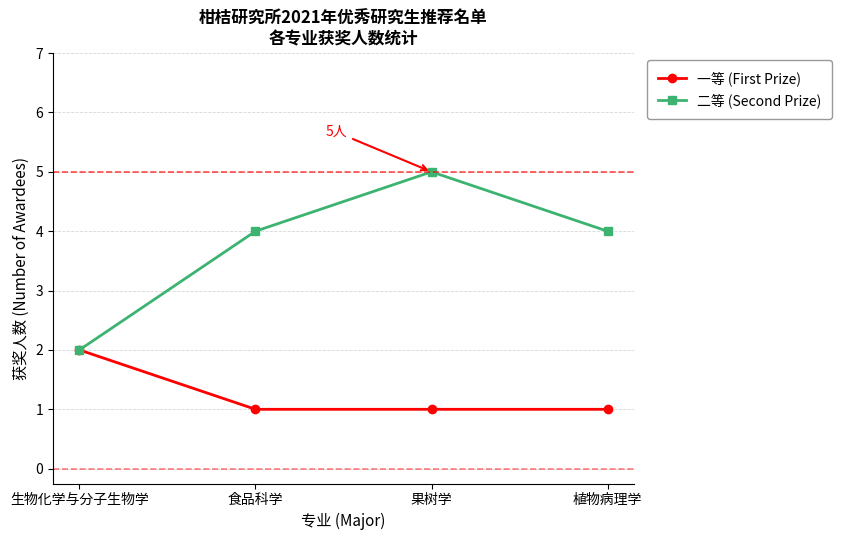

Which series has the largest range (max minus min)?

二等 (Second Prize)